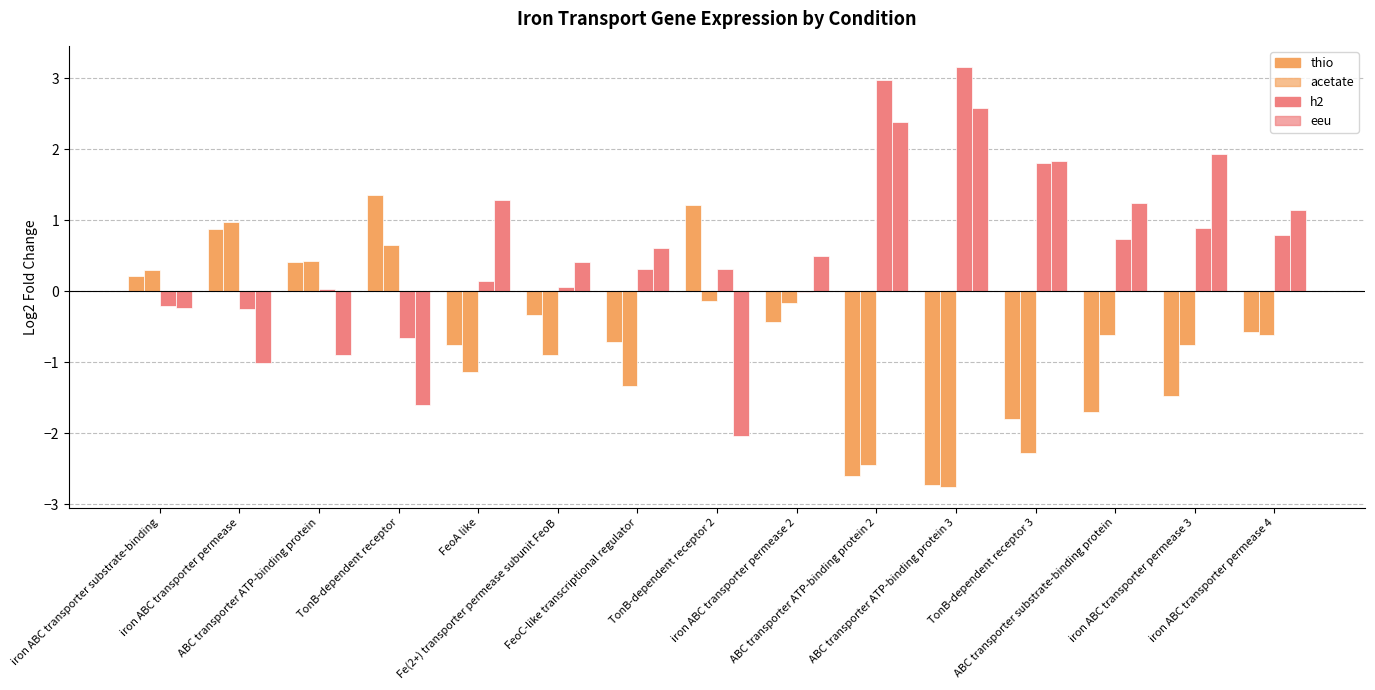

Are the bars grouped side by side (vs. stacked)?

Yes